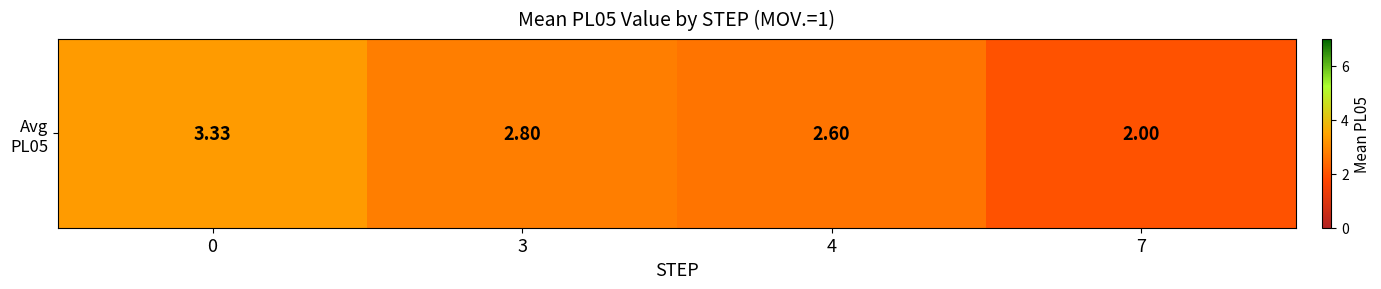

Approximately how many times larger is the value at 0 compared to 4?

1.3